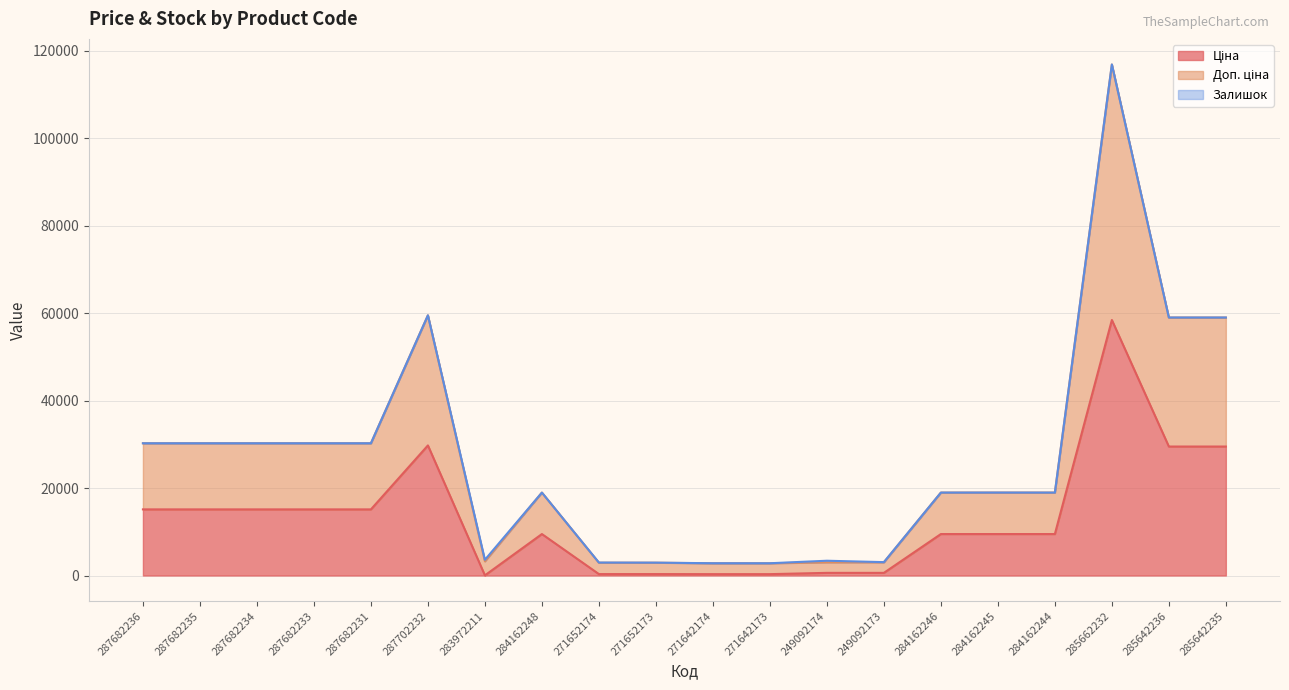

Reading left to right, extract all data points from this chart.

Ціна: 287682236=15120.0	287682235=15120.0	287682234=15120.0	287682233=15120.0	287682231=15120.0	287702232=29747.2	283972211=32.0	284162248=9480.1	271652174=324.8	271652173=324.8	271642174=310.3	271642173=310.3	249092174=603.7	249092173=603.7	284162246=9480.1	284162245=9480.1	284162244=9480.1	285662232=58426.5	285642236=29491.5	285642235=29491.5
Доп. ціна: 287682236=30240.0	287682235=30240.0	287682234=30240.0	287682233=30240.0	287682231=30240.0	287702232=59494.5	283972211=3597.1	284162248=18960.1	271652174=2960.1	271652173=2938.1	271642174=2806.7	271642173=2802.7	249092174=3376.6	249092173=3056.6	284162246=18960.1	284162245=18968.1	284162244=18960.1	285662232=116867.1	285642236=58997.0	285642235=58996.0